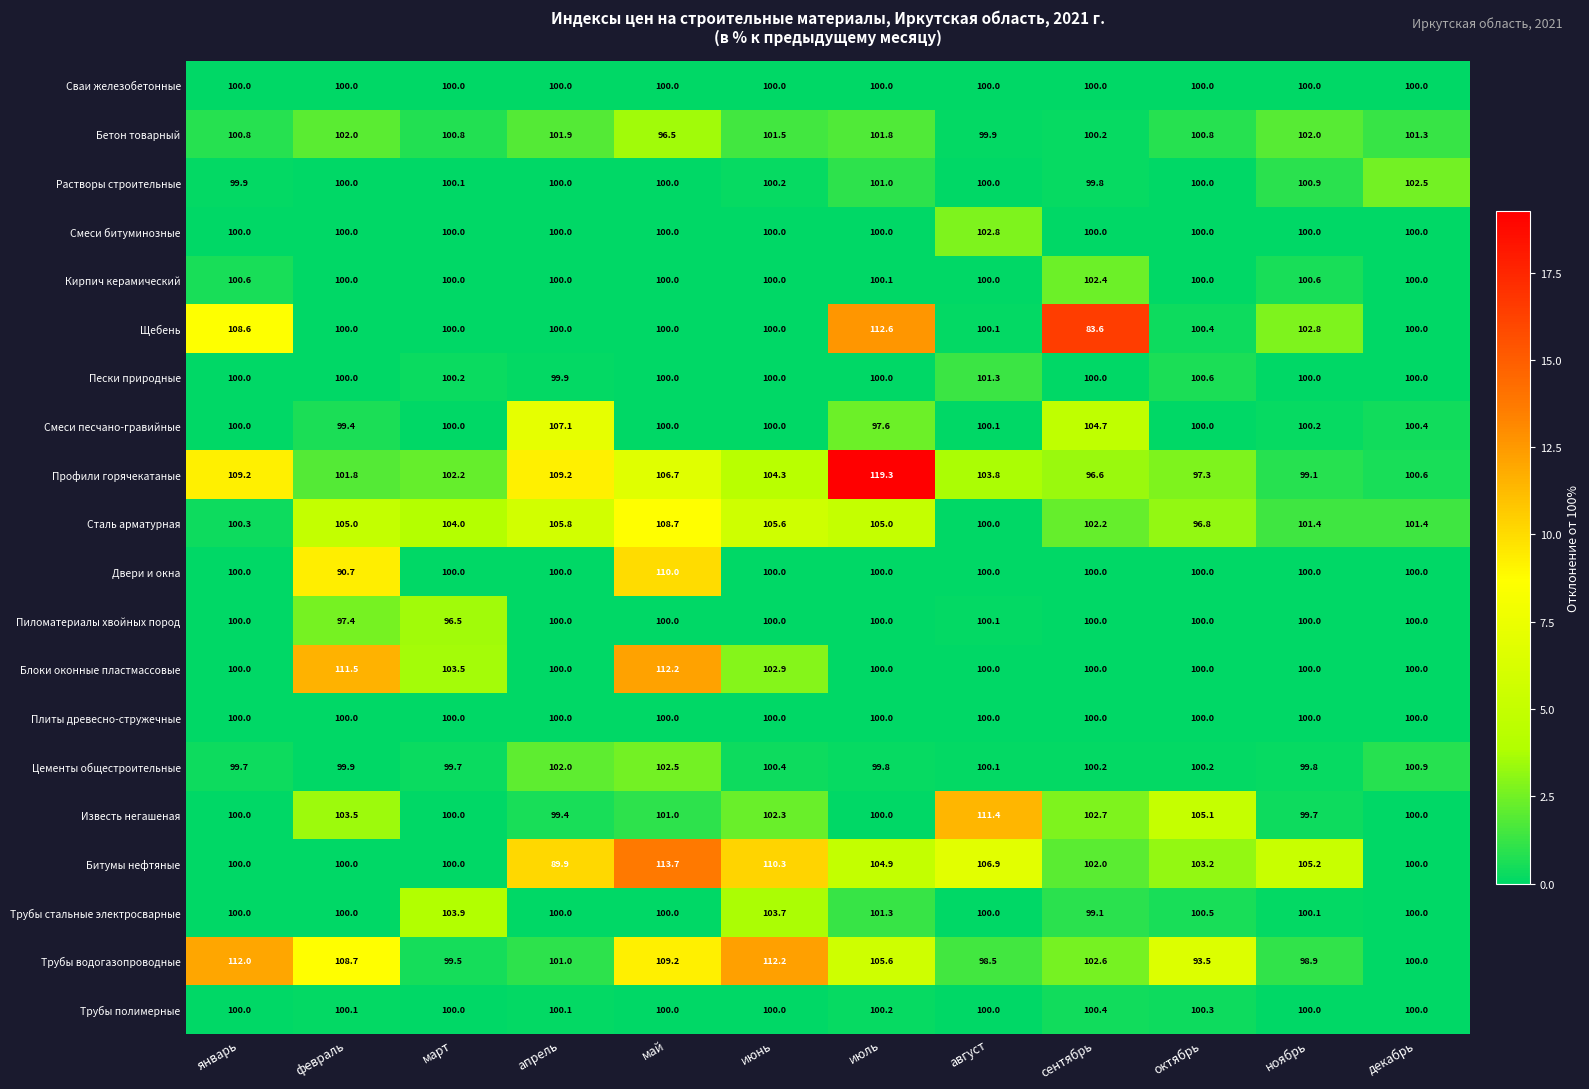

At which category is the sum across all series the highest?

май